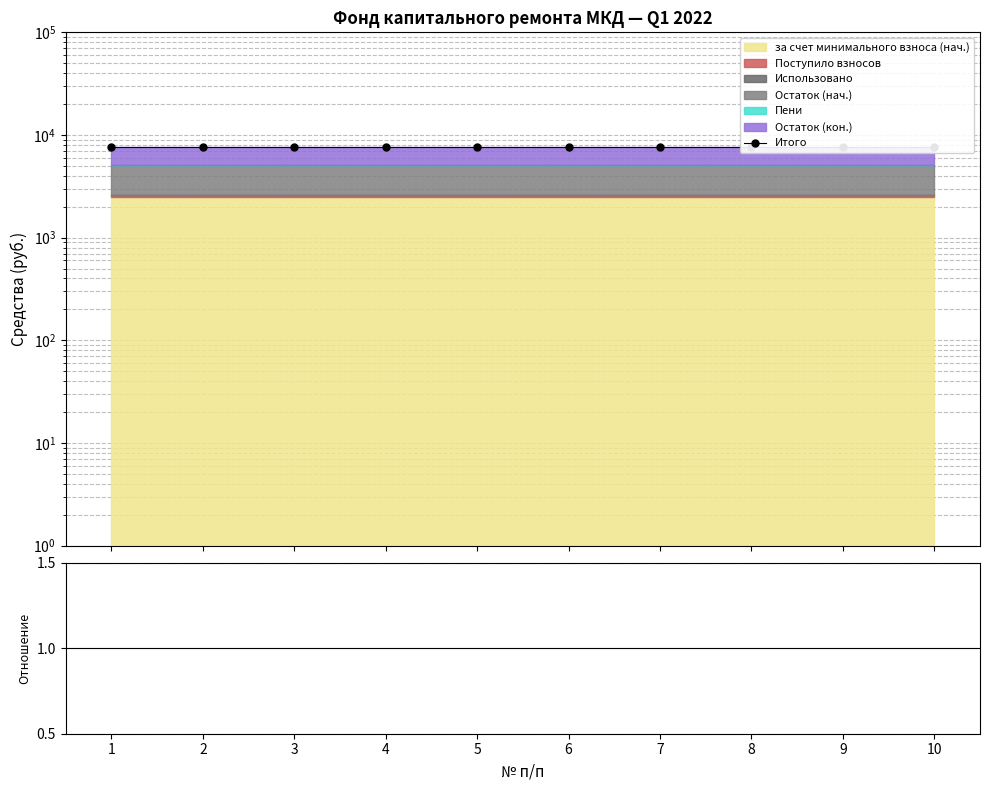

True or false: Итого / Нач. and Итого cross at least once.

False